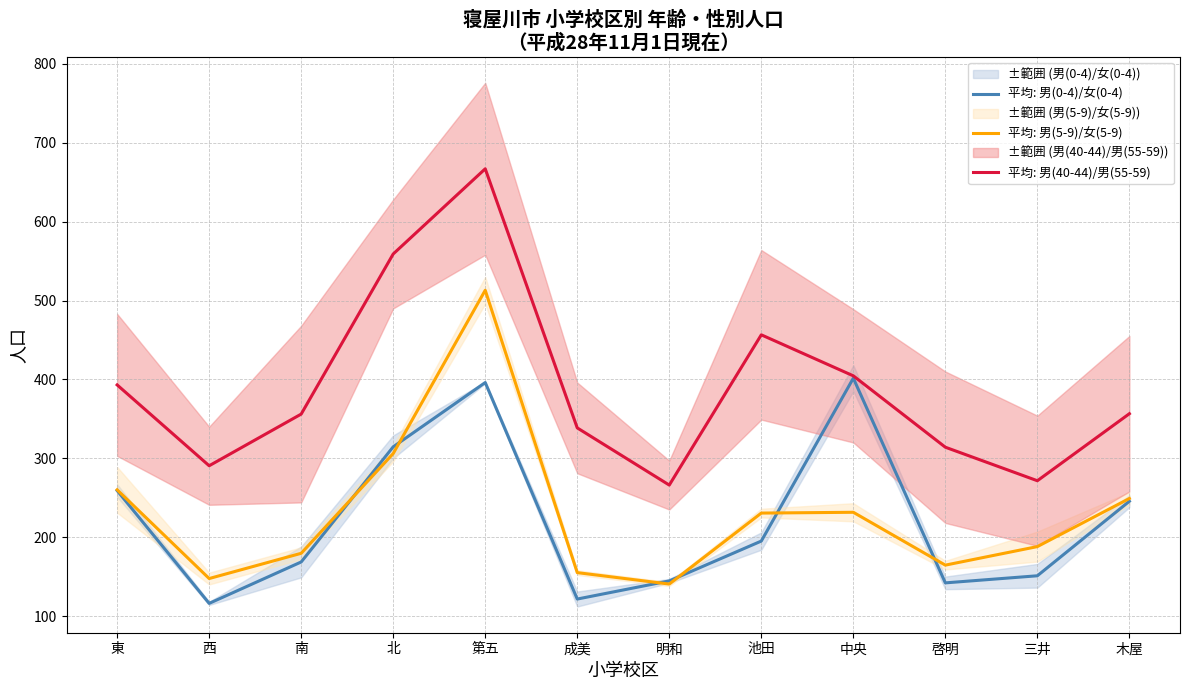

What is the average value of the 平均: 男(0-4)/女(0-4) series?

221.2